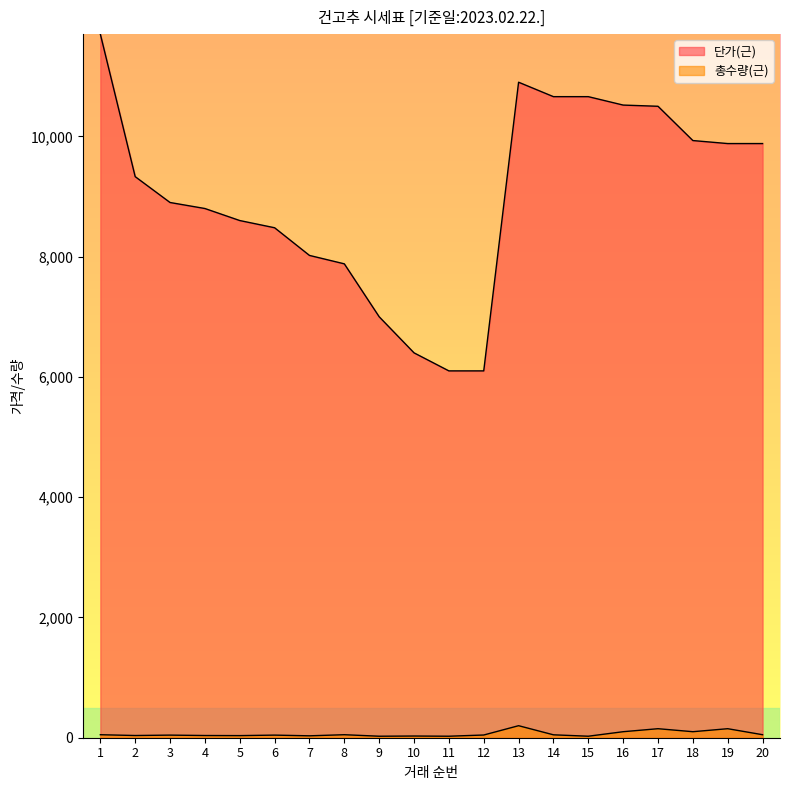

Is it true that 단가(근) equals 10361.0 at 11?

False